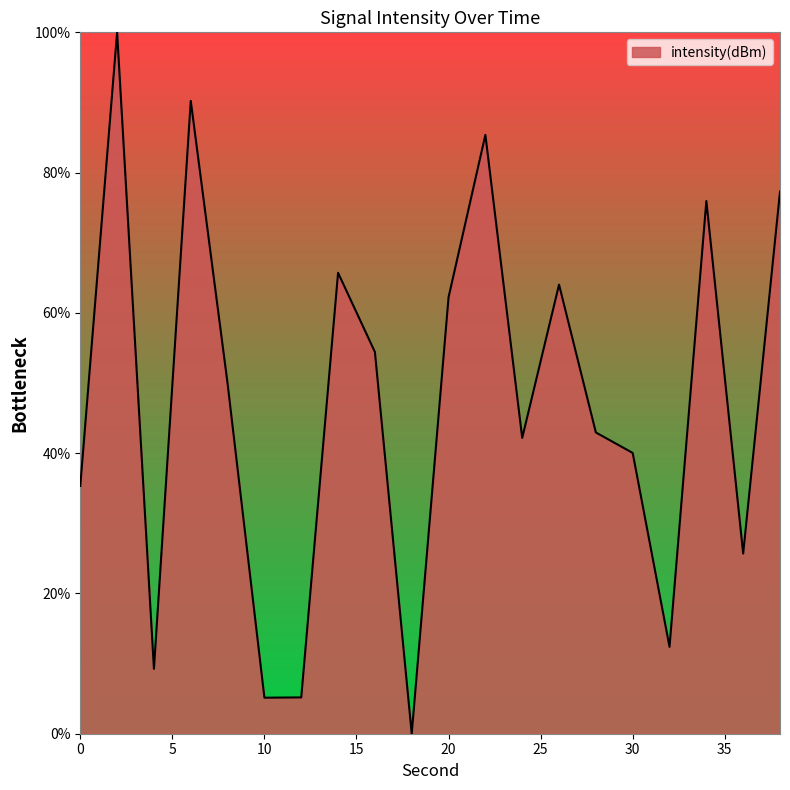

What is the greatest value displayed?

100.0